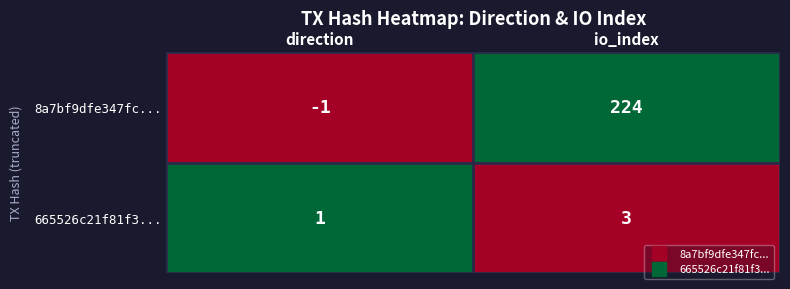

Where is 665526c21f81f3... nearest to the value 2?

direction